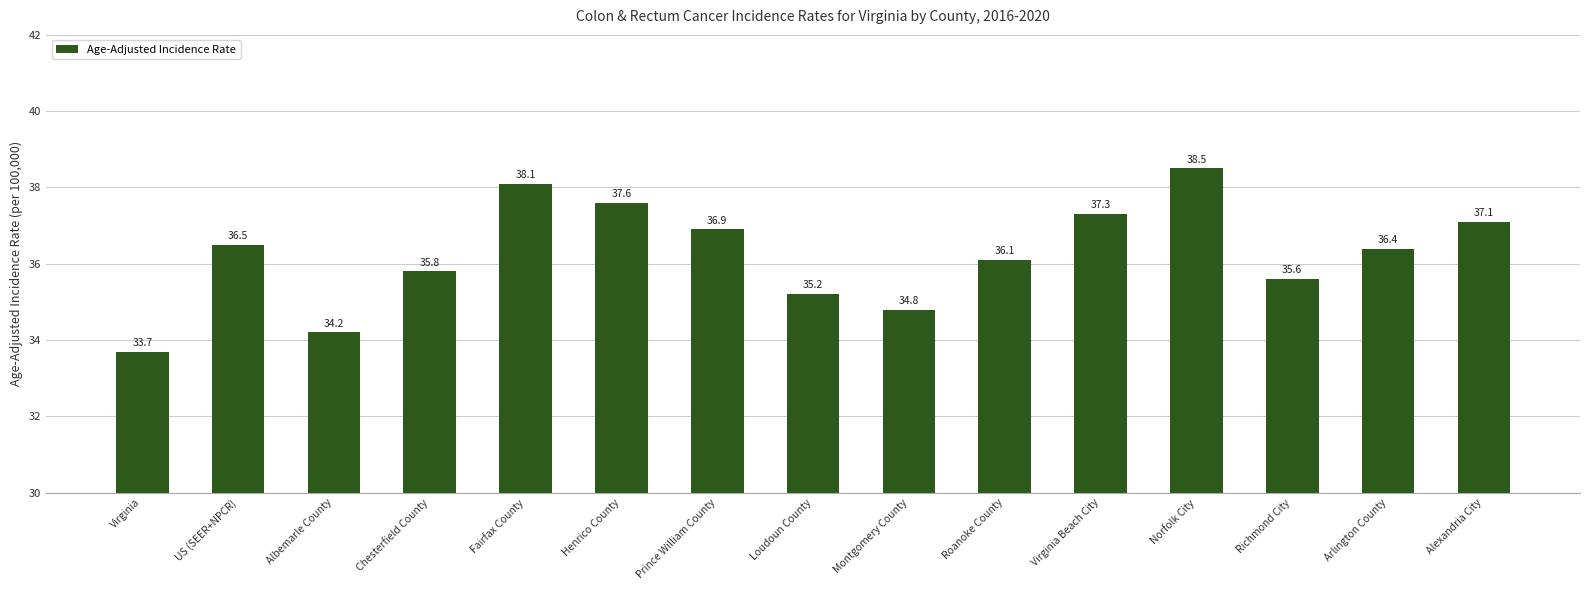

What value does the data have at Albemarle County?

34.2